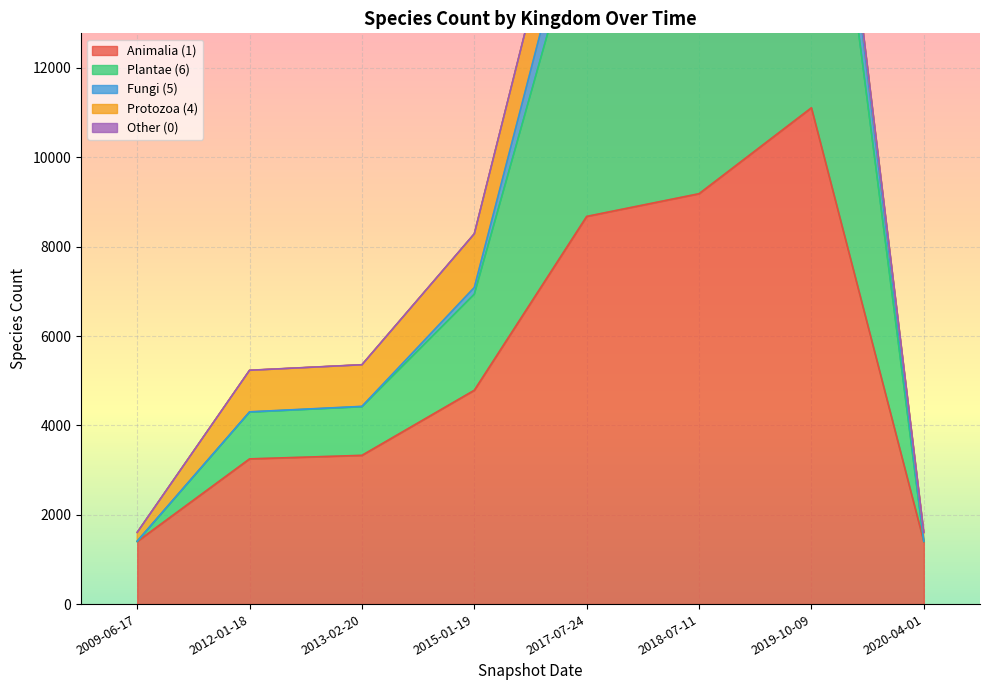

True or false: Fungi (5) and Animalia (1) cross at least once.

False